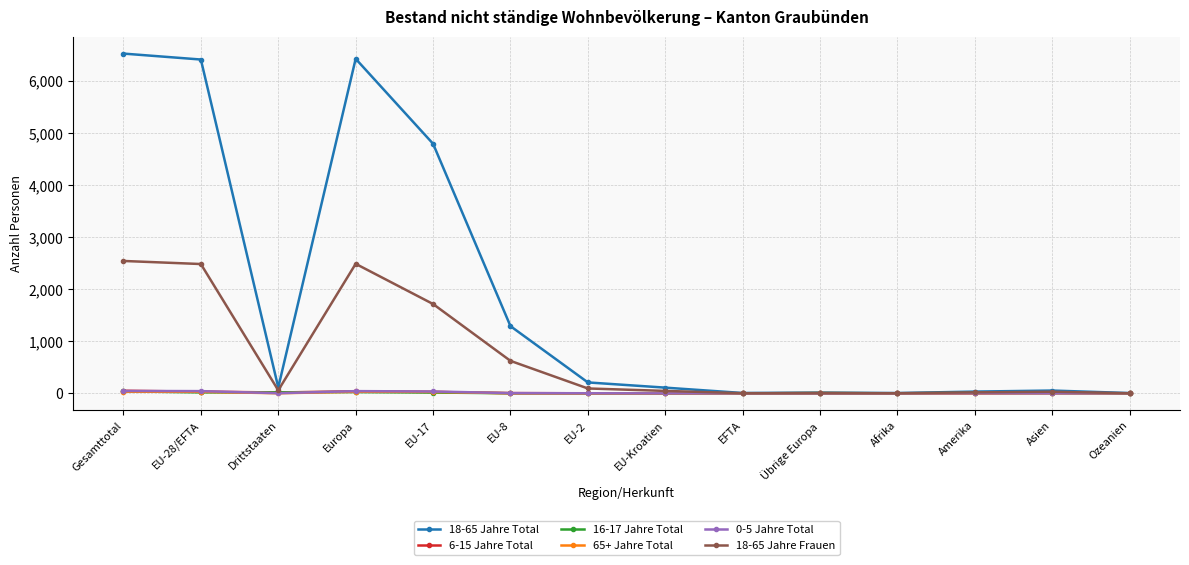

Which series has the widest spread of values?

18-65 Jahre Total